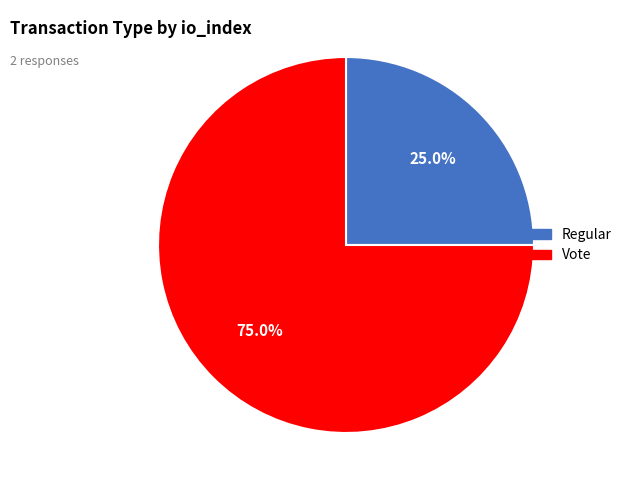

To the nearest percent, what is the difference between the Vote and Regular slice percentages?

50%